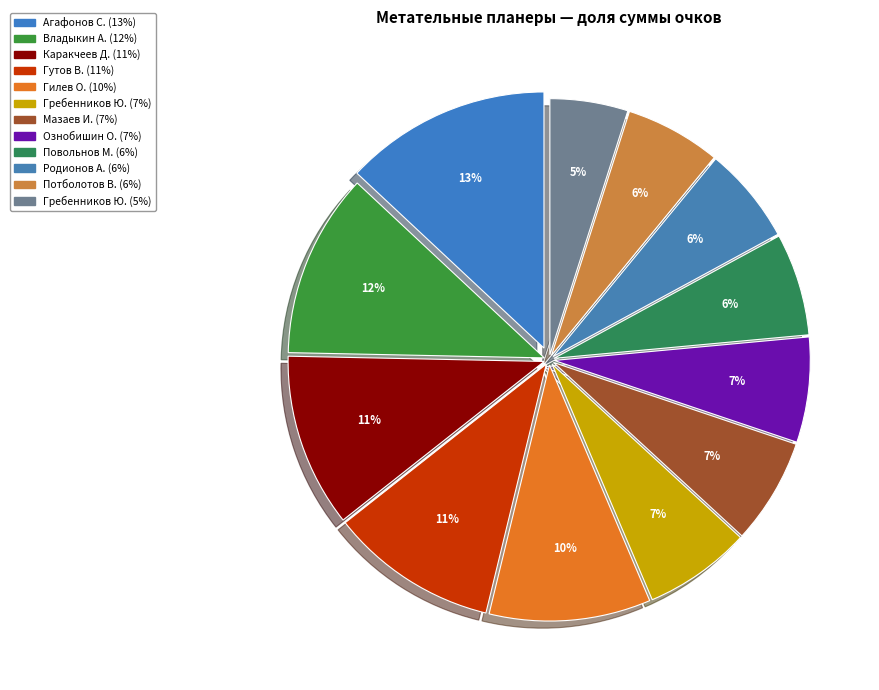

How many segments does this pie chart have?

12